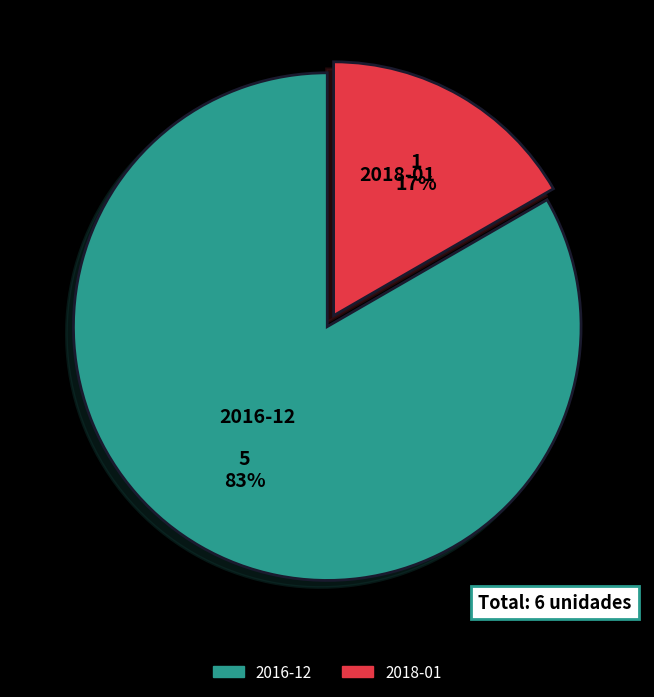

Which category accounts for the majority?

2016-12